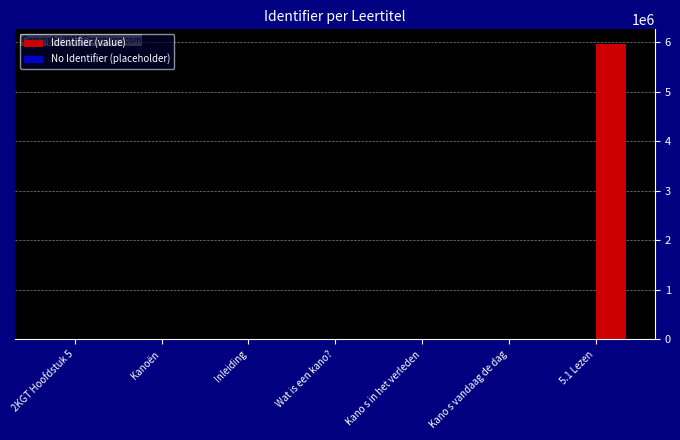

At which category is the sum across all series the highest?

5.1 Lezen